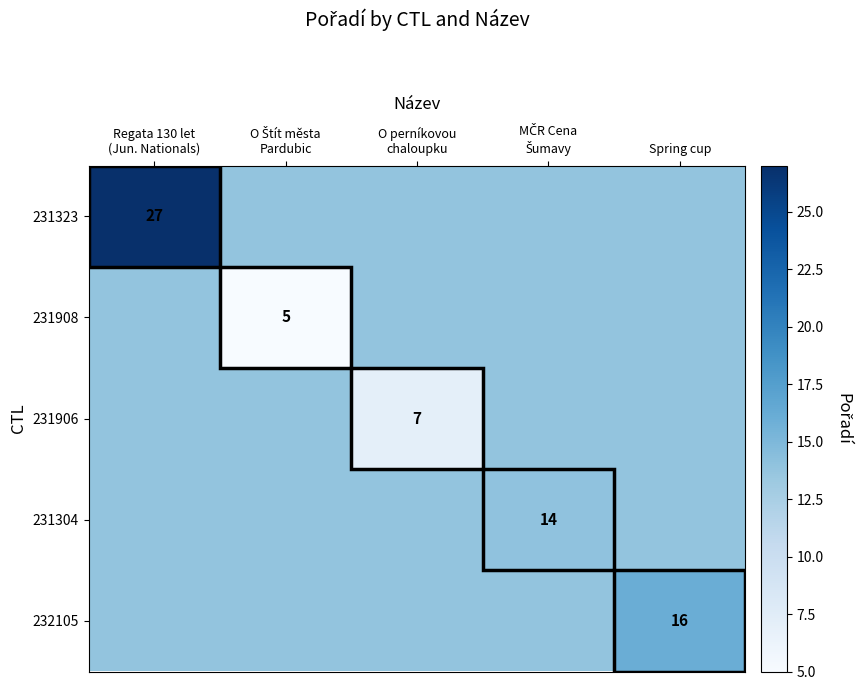

At which category is the sum across all series the highest?

Regata 130 let
(Jun. Nationals)